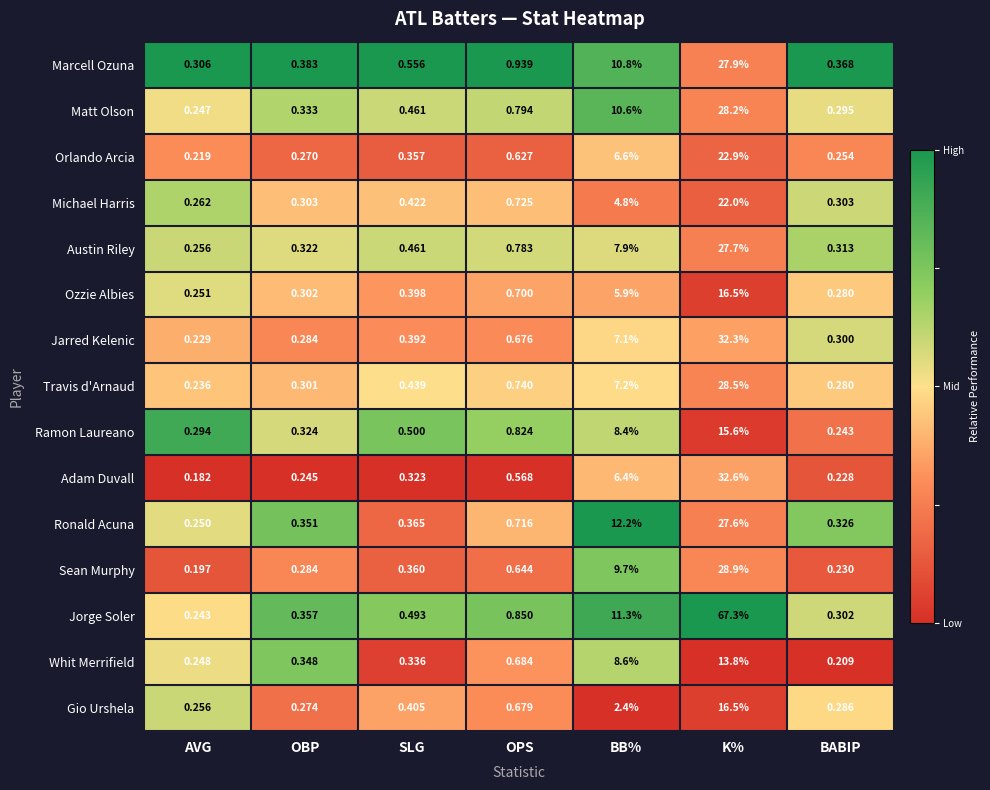

Where is Jarred Kelenic nearest to the value 16?

BB%